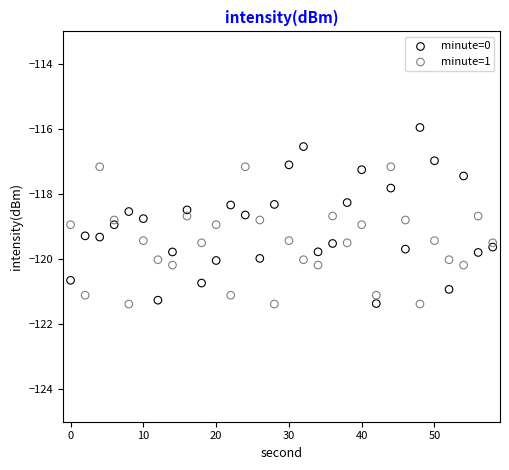

Which series reaches the maximum Y coordinate?

minute=0